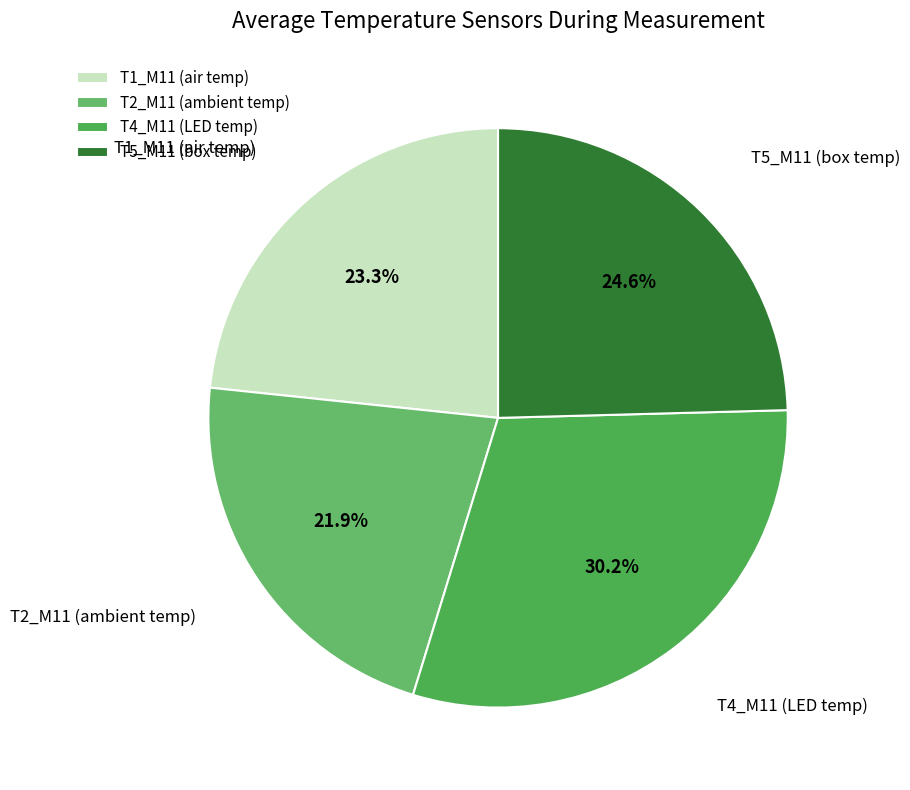

Which slice is the largest?

T4_M11 (LED temp)